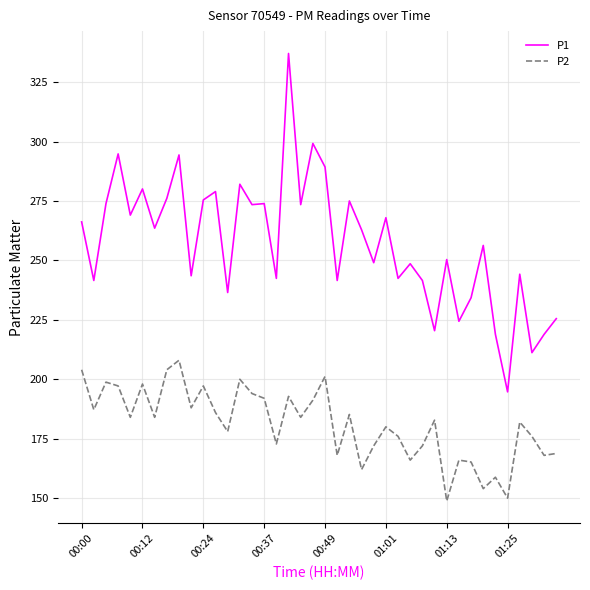

Is this an area chart (filled region under the line)?

No